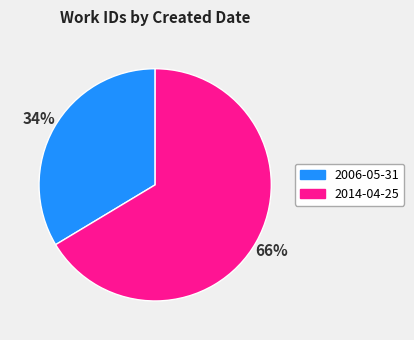

To the nearest percent, what percentage of the pie is 2014-04-25?

66%